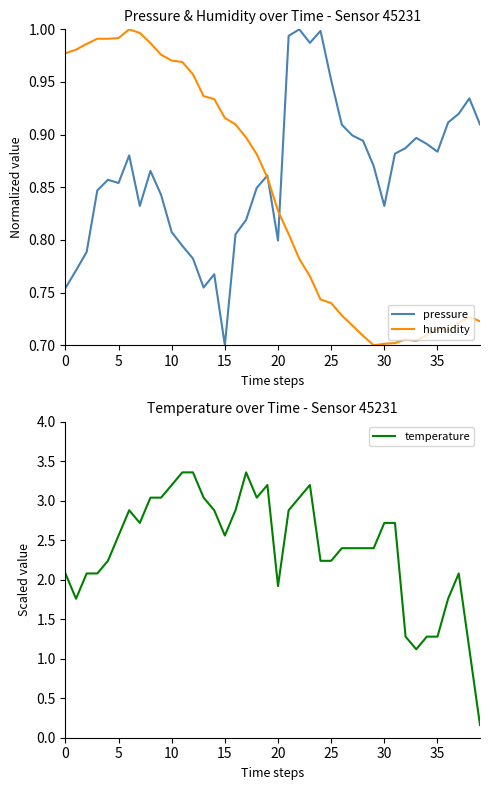

At which label does pressure reach its minimum?

15